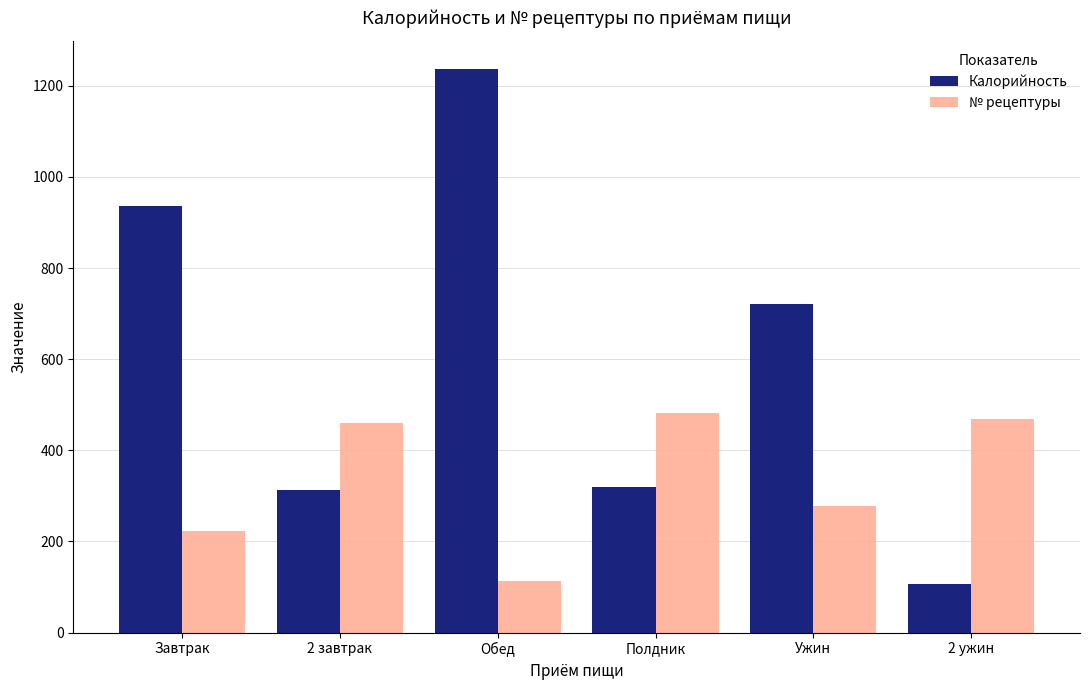

Which category has the highest value across all series?

Обед